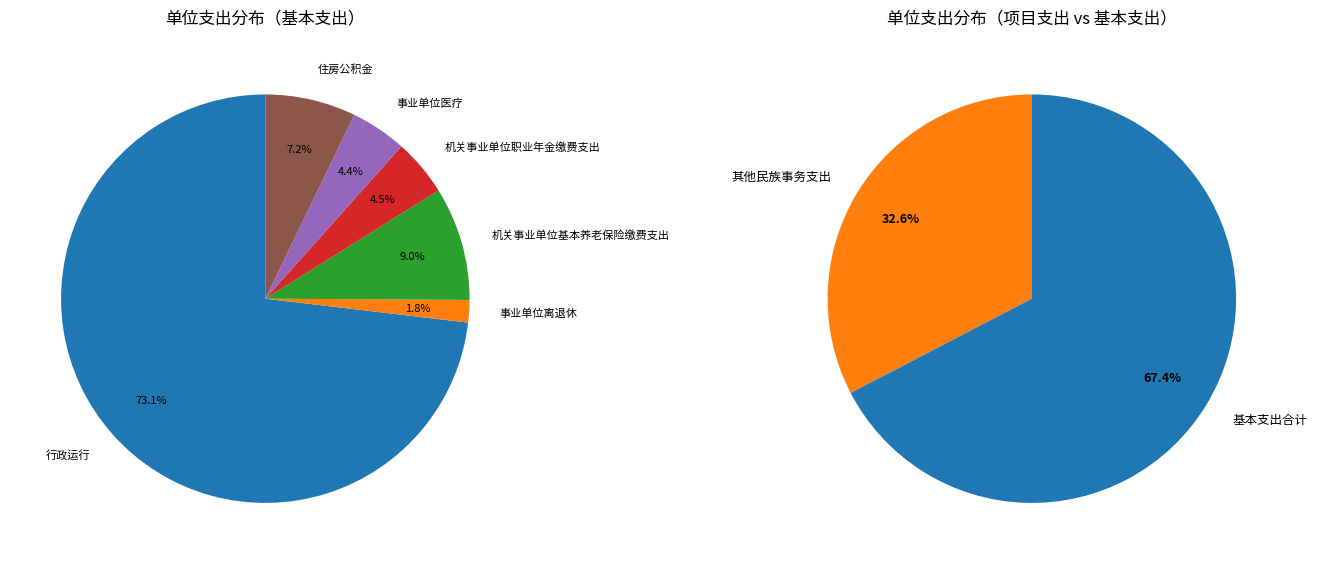

Does 事业单位医疗 represent more than half of the total?

No